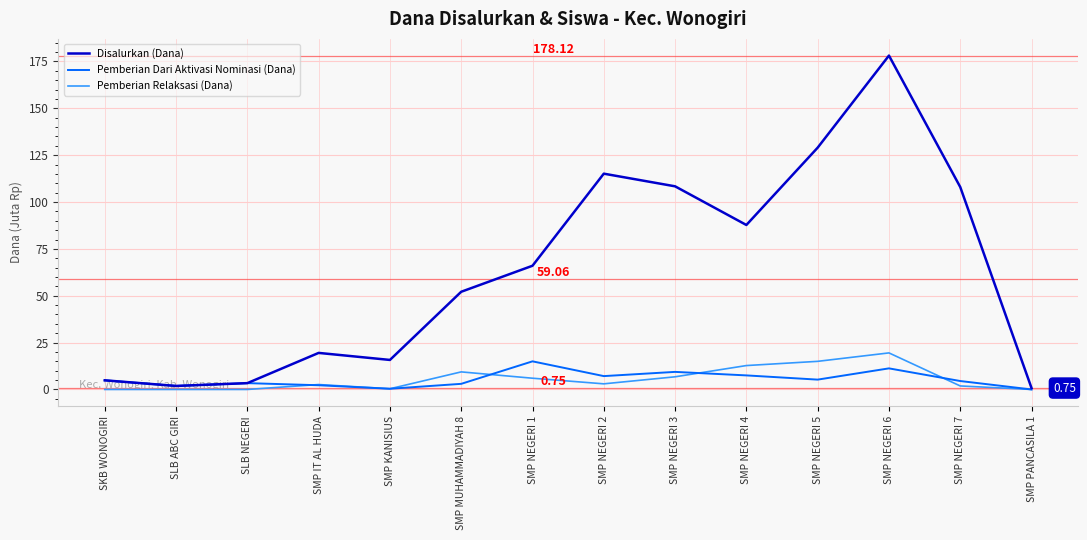

Which series changed the most between SLB ABC GIRI and SMP NEGERI 1?

Disalurkan (Dana)